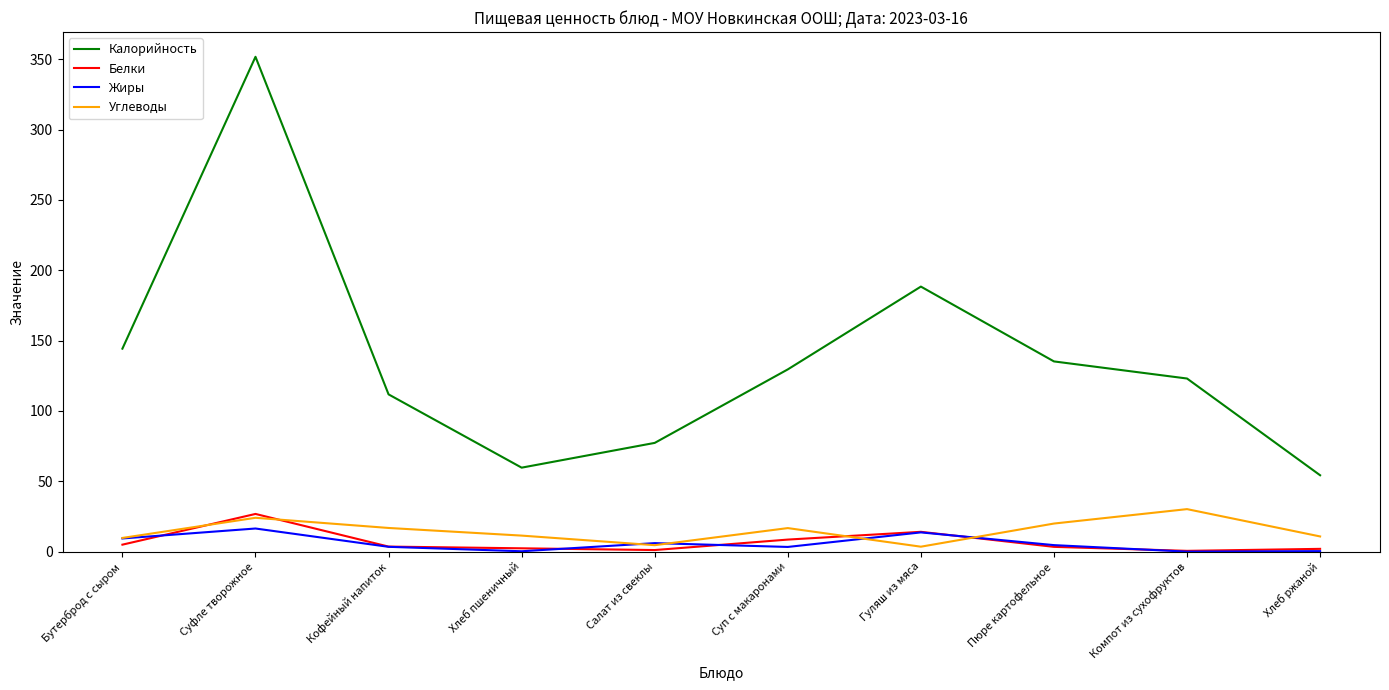

How many lines are shown in the chart?

4